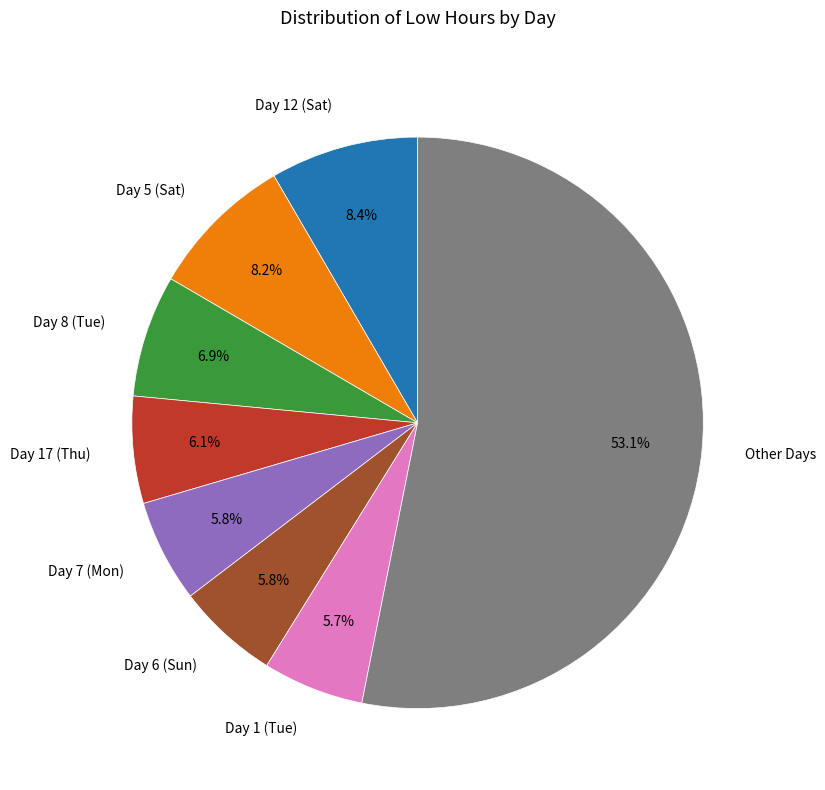

How many slices are in this pie chart?

8